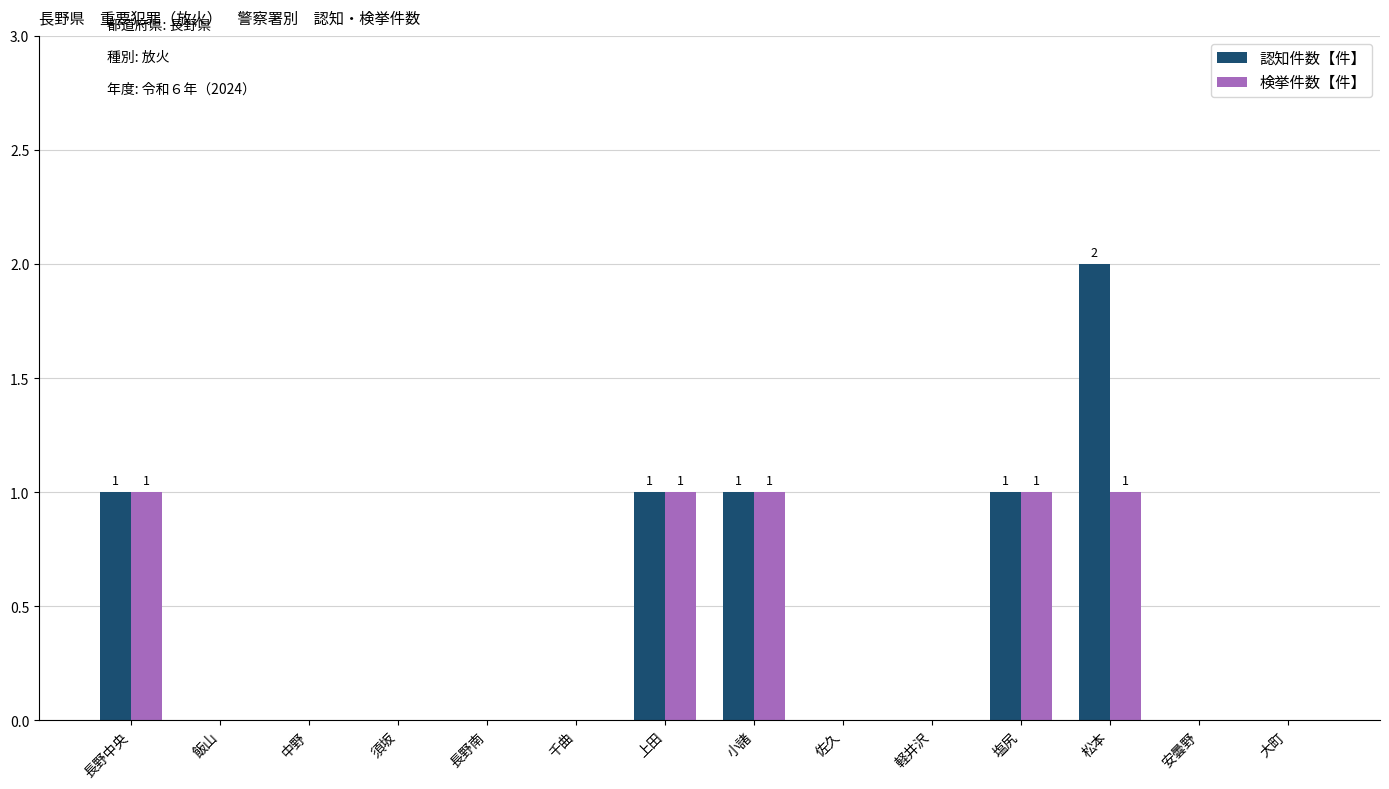

The value of 検挙件数【件】 at 軽井沢 is -1. True or false?

False